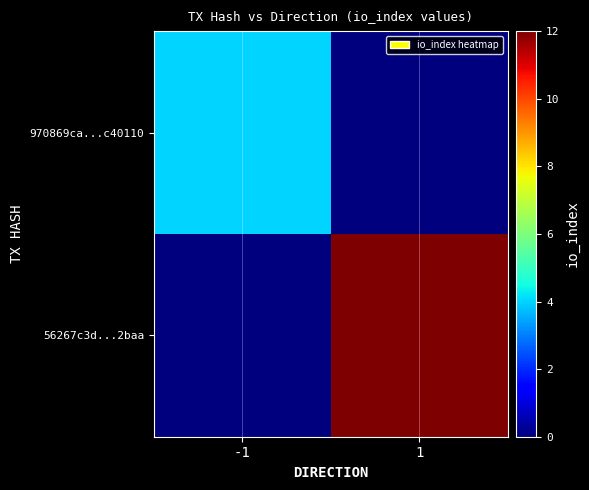

Reading left to right, transcribe all the data shown in this chart.

970869ca...c40110: -1=4	1=0
56267c3d...2baa: -1=0	1=12